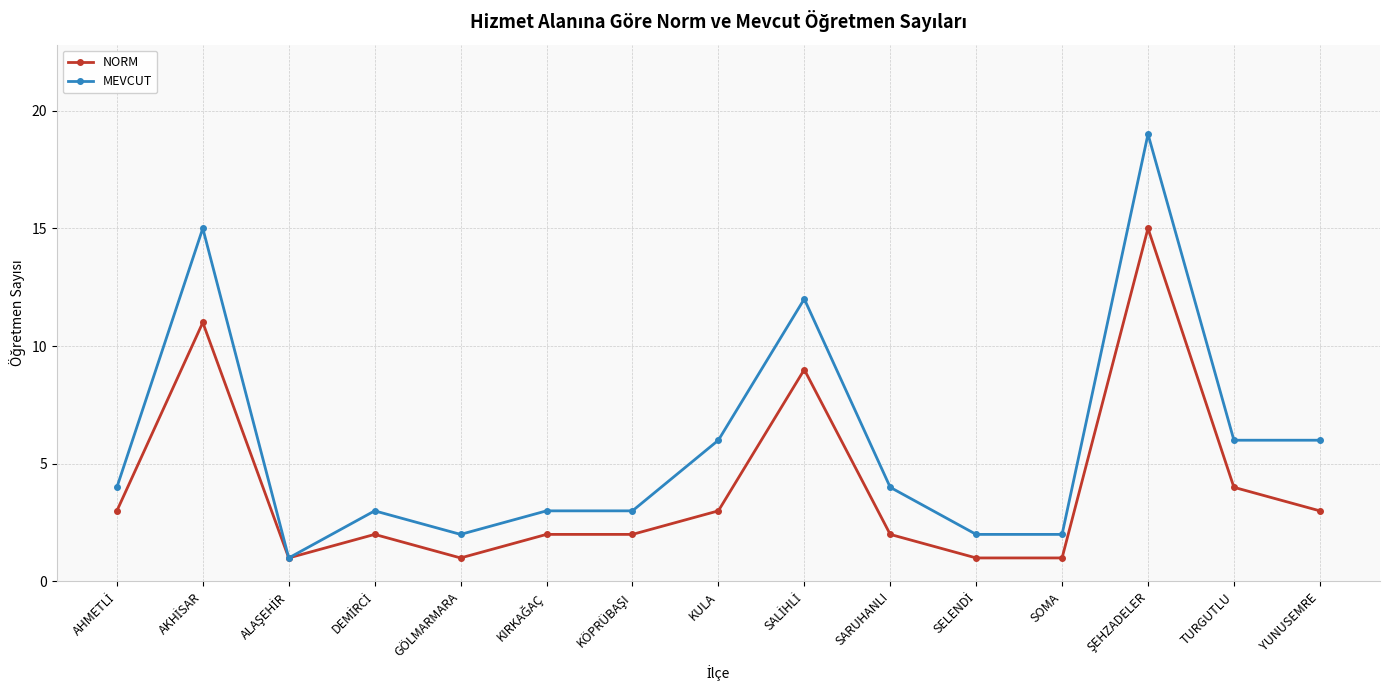

True or false: MEVCUT has more than 2 interior local peaks.

True